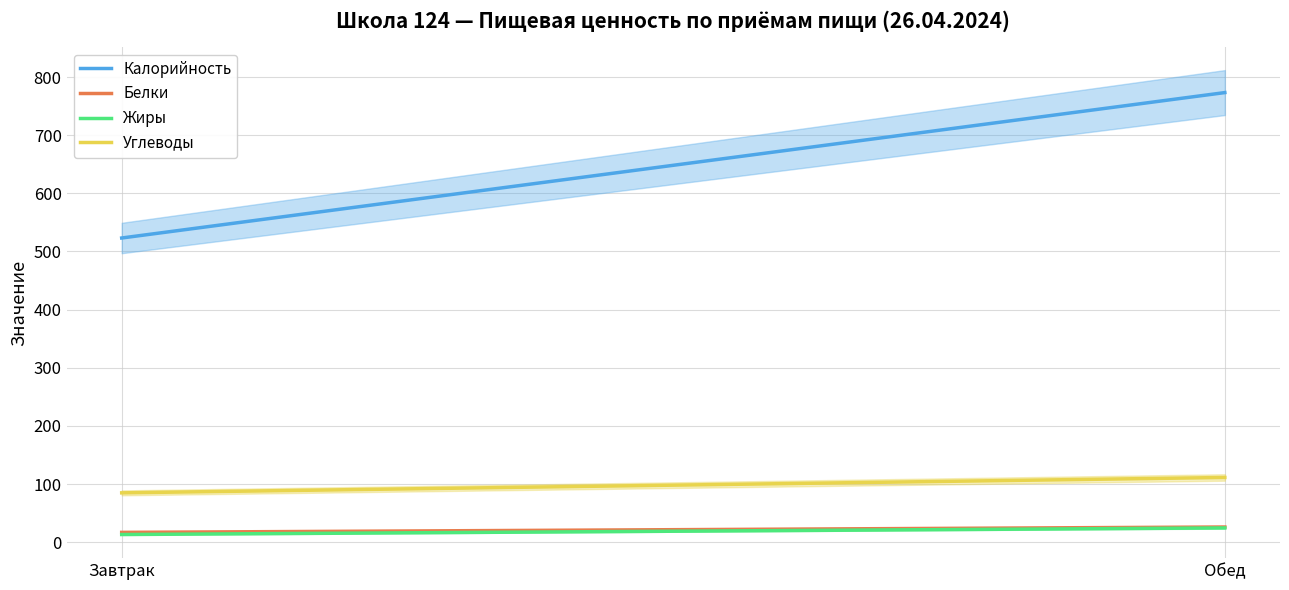

What is the label of the 1st point from the right?

Обед